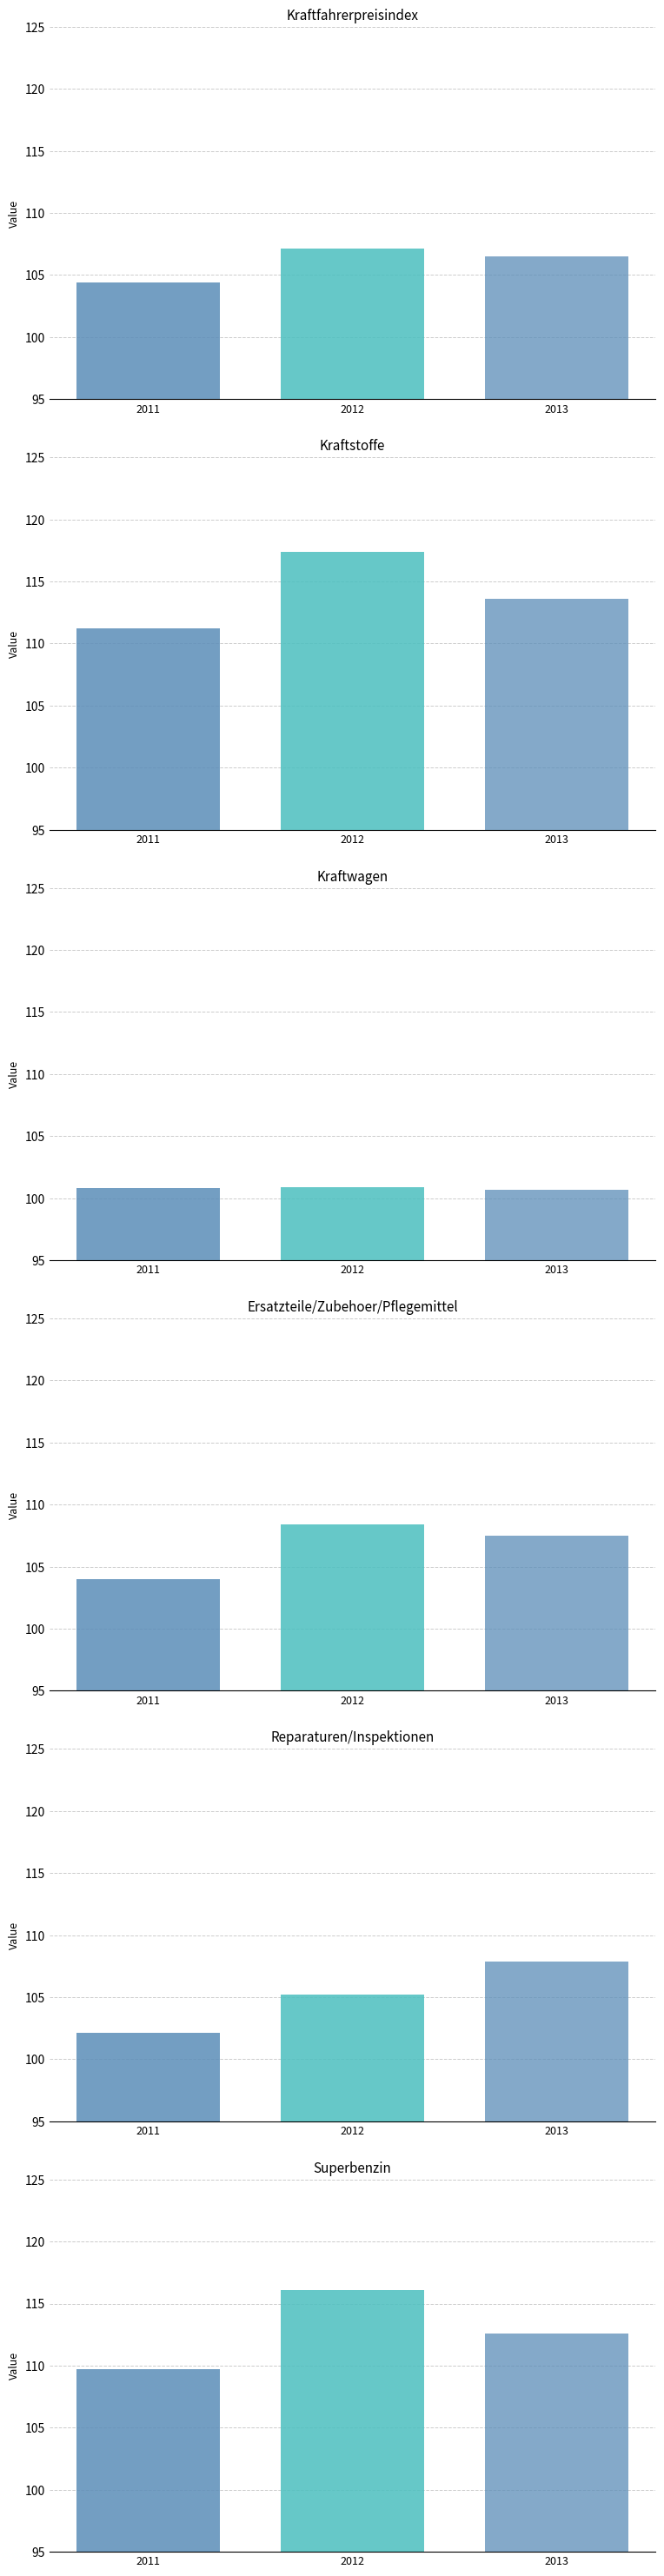

What is the lowest value of the Kraftwagen series?

100.7